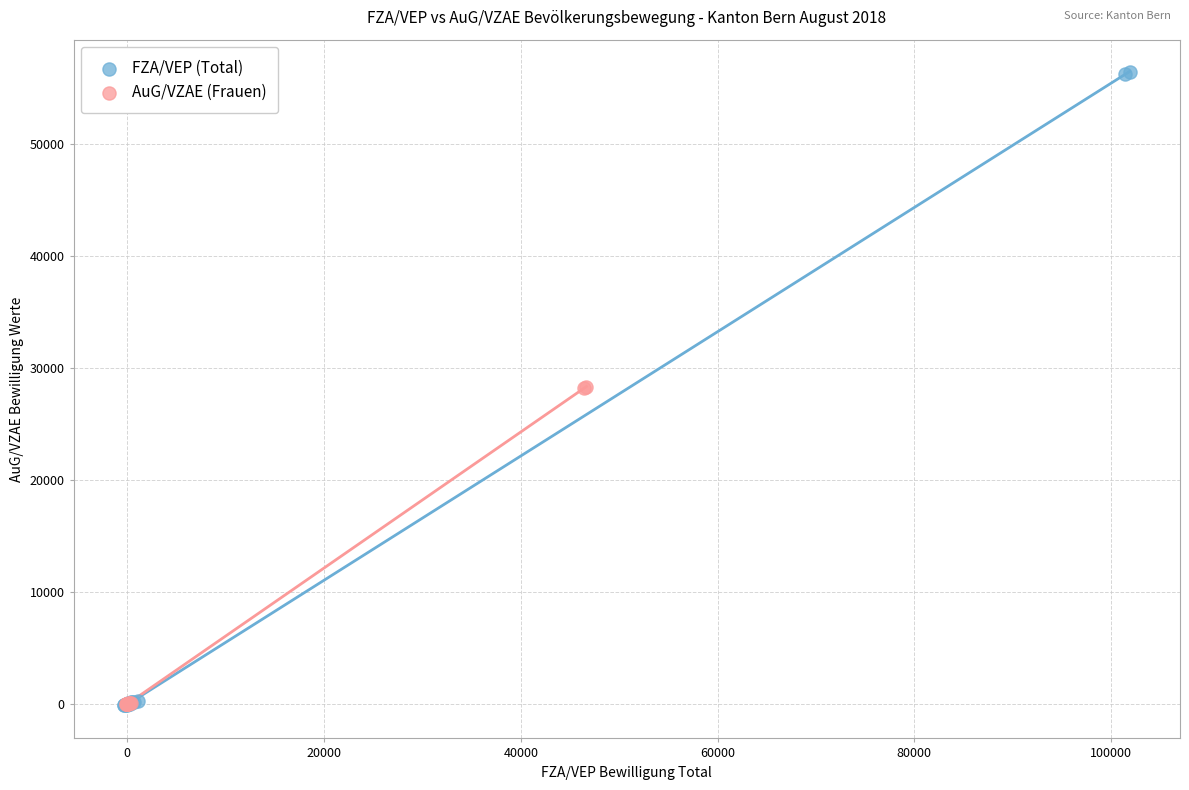

Which series has the largest Y range (max minus min)?

FZA/VEP (Total)